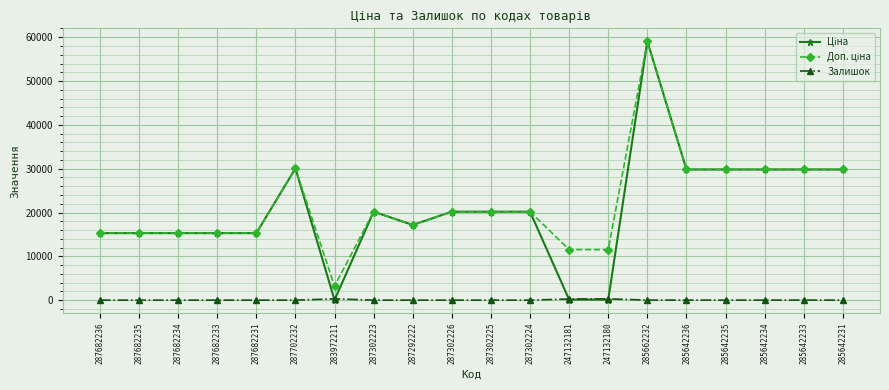

What is the difference between the highest and lowest values at 285642231?

29814.2